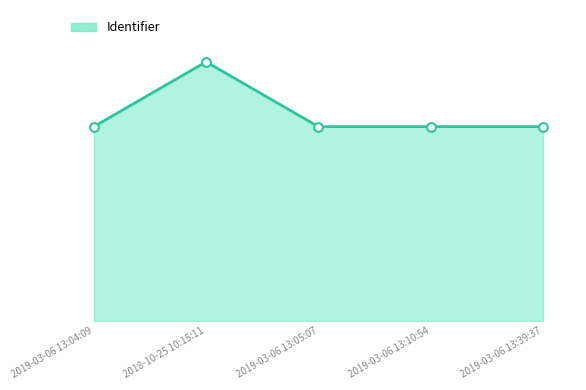

What is the change in value from 2018-10-25 10:15:11 to 2019-03-06 13:10:54?

-1187249